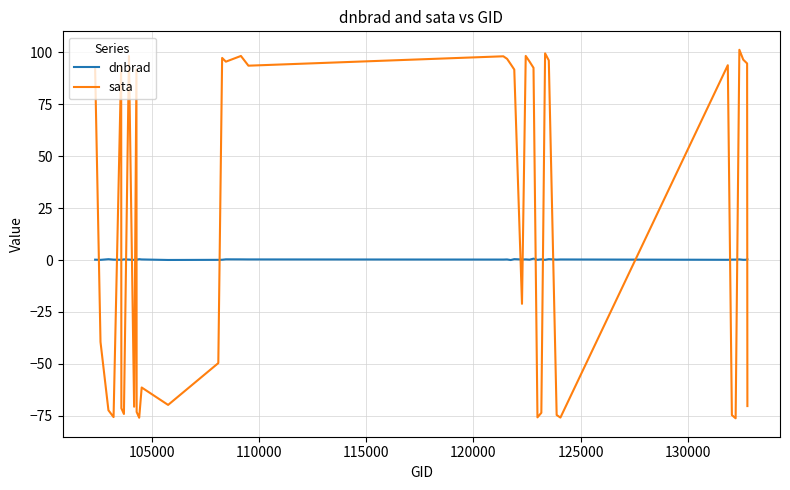

What is the smallest value displayed?

-76.2